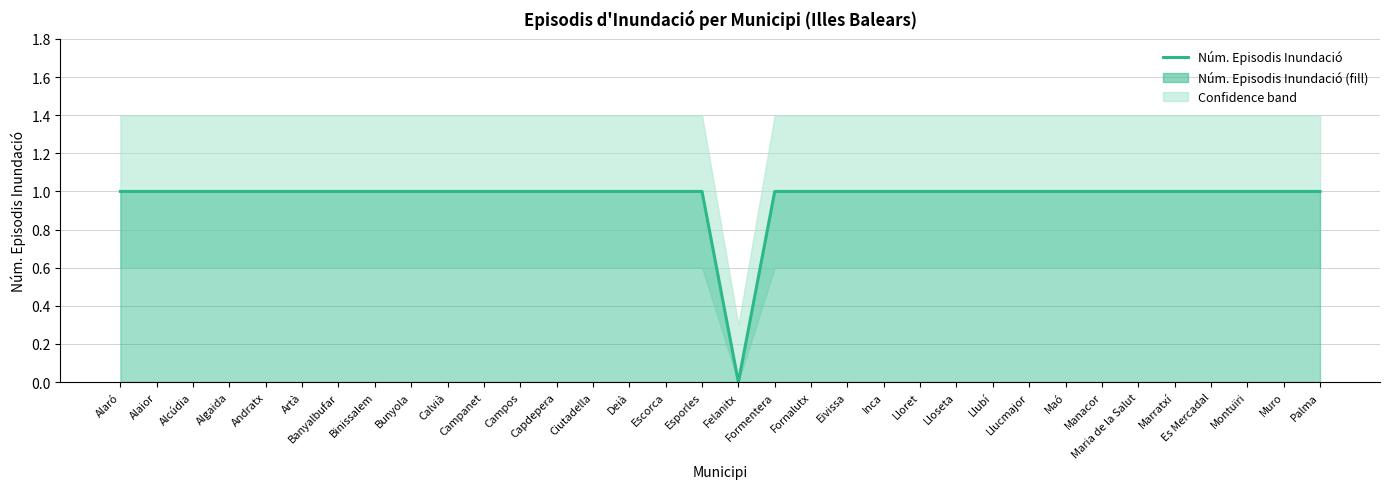

At which label is the value closest to 0?

Felanitx